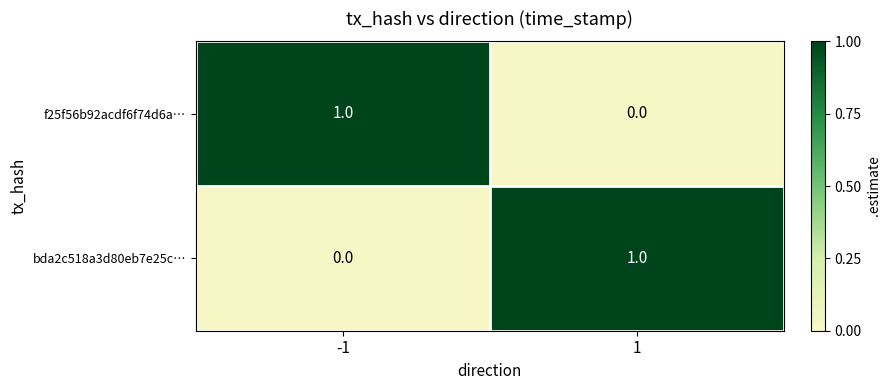

What is the total value across all series at 1?

1